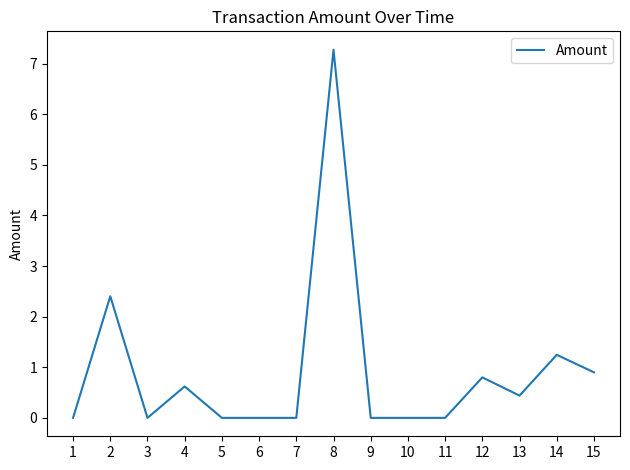

What is the greatest value displayed?

7.3